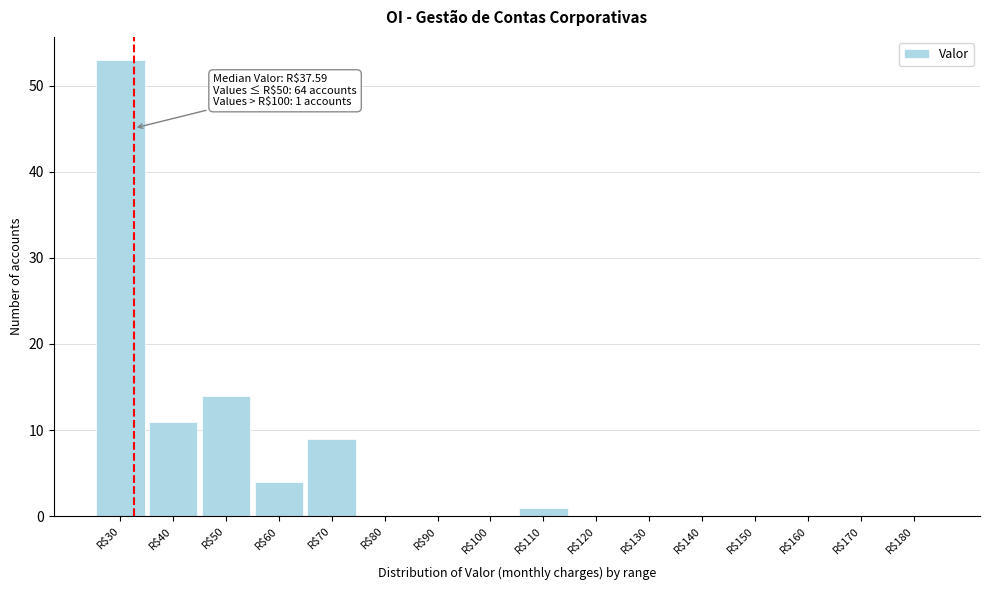

Where is the data nearest to the value 26?

R$50